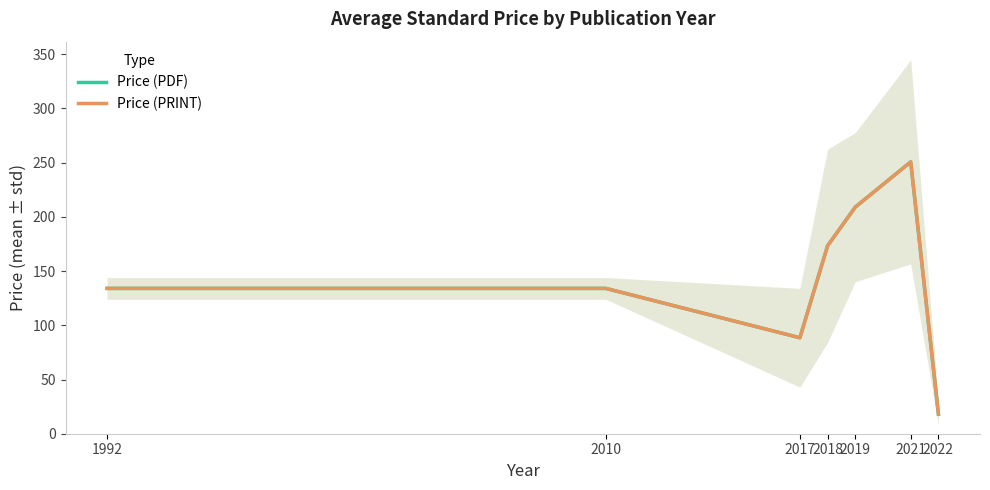

What is the difference between the Price (PRINT) values at 2021 and 2022?

232.7